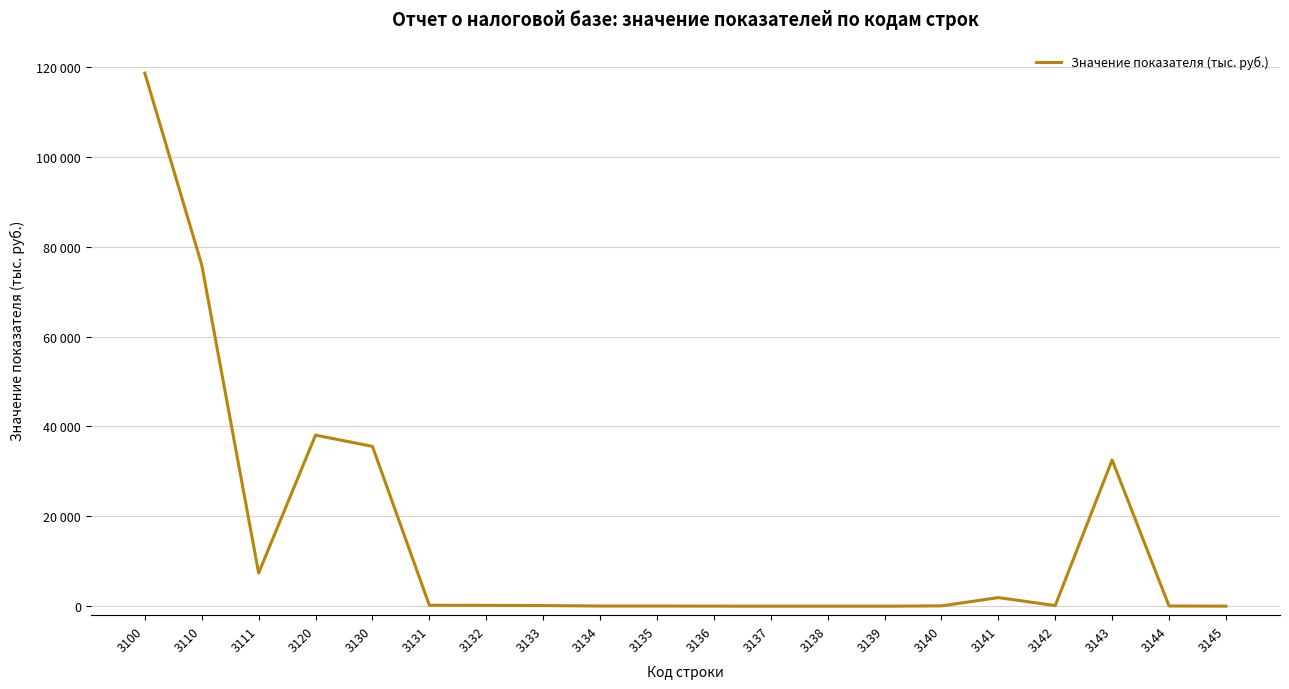

List the labels in order of value, smallest first.

3137, 3139, 3138, 3145, 3136, 3134, 3135, 3144, 3140, 3133, 3142, 3132, 3131, 3141, 3111, 3143, 3130, 3120, 3110, 3100